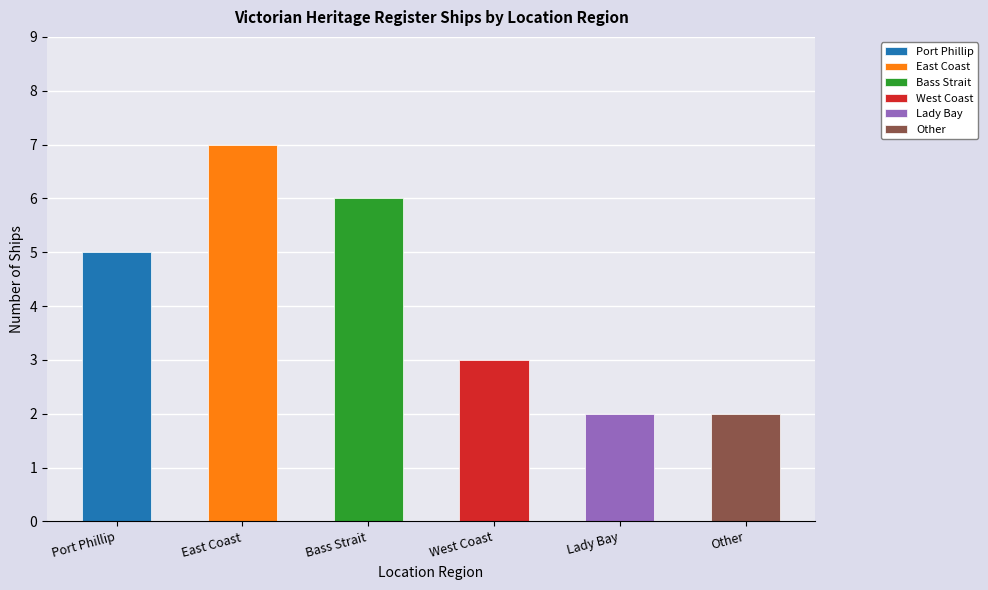

Rank the categories by value from highest to lowest.

East Coast, Bass Strait, Port Phillip, West Coast, Lady Bay, Other